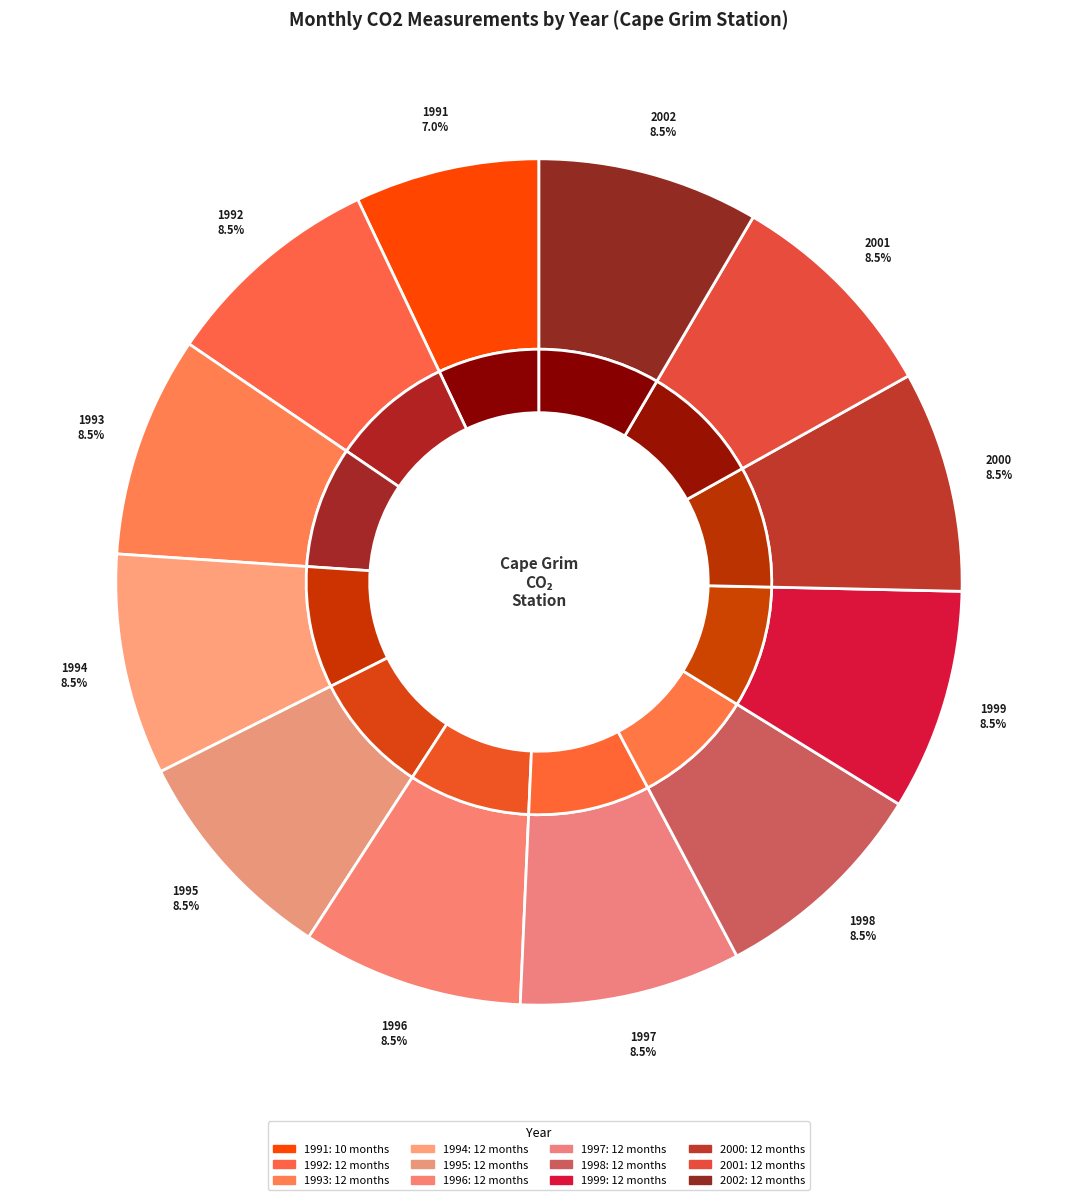

Which has a higher value, 2001 or 1993?

2001